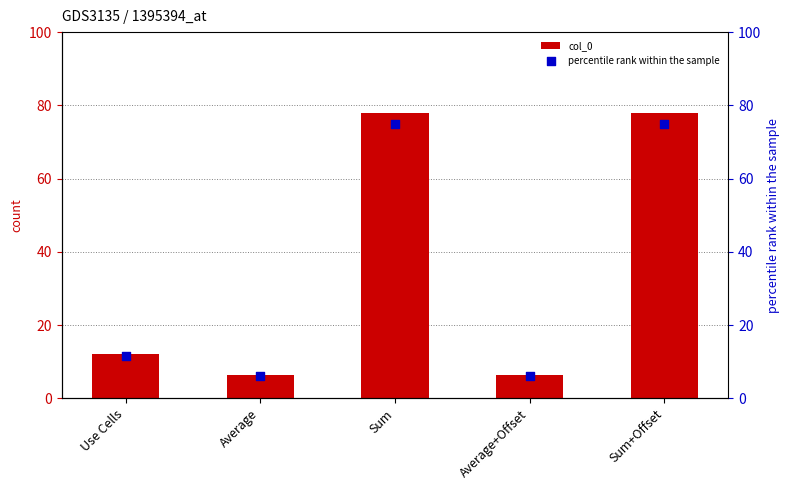

Which series has the largest Y range (max minus min)?

col_0